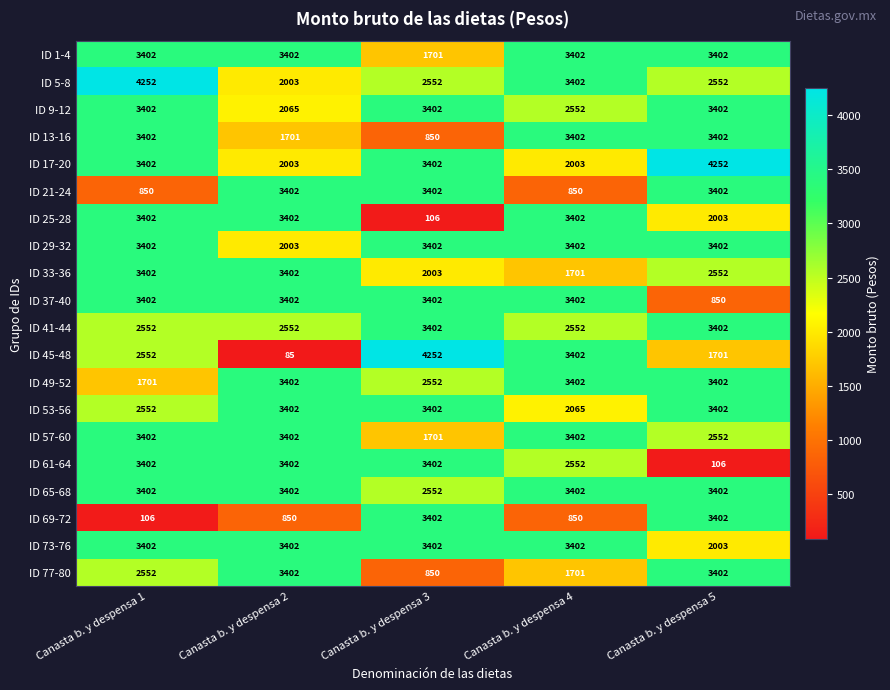

Which label corresponds to the smallest value in the chart?

Canasta b. y despensa 2